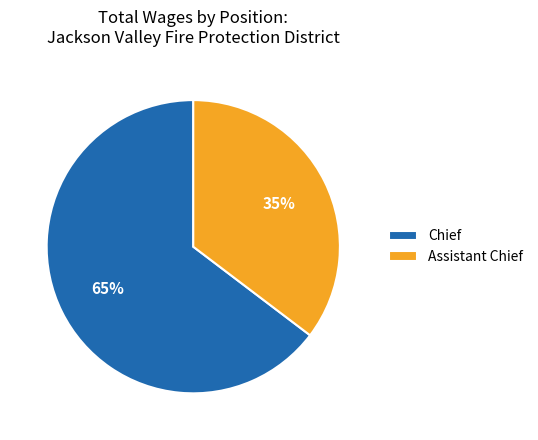

To the nearest percent, what is the average slice percentage?

50%